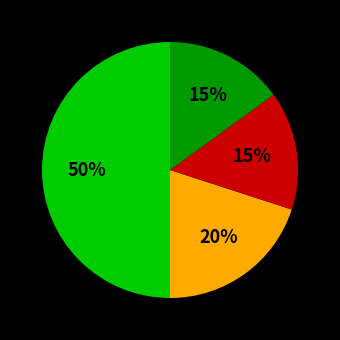

To the nearest percent, what is the average slice percentage?

25%